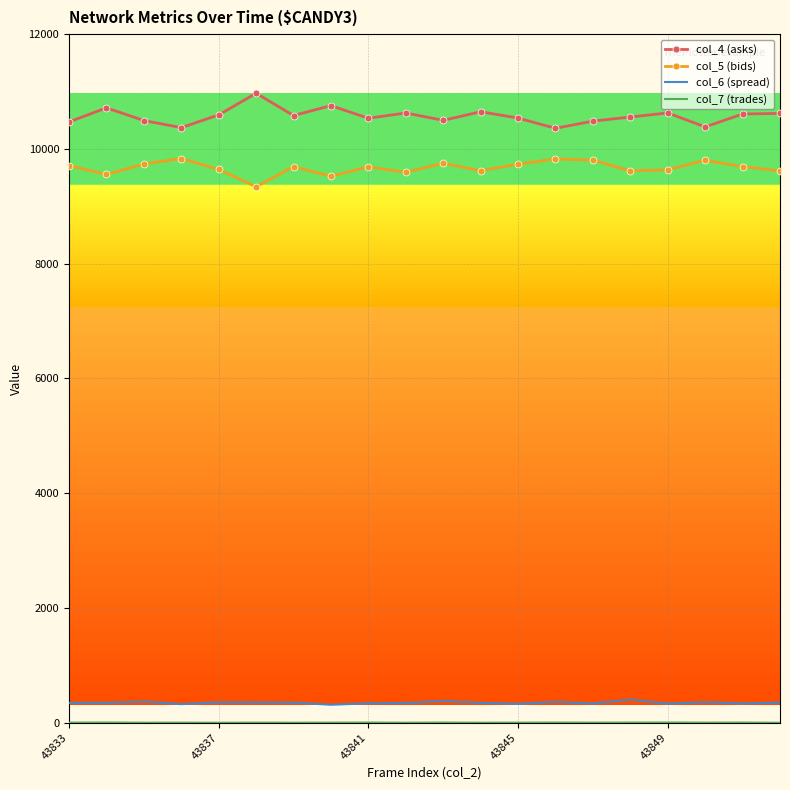

Which series has the largest total across all categories?

col_4 (asks)